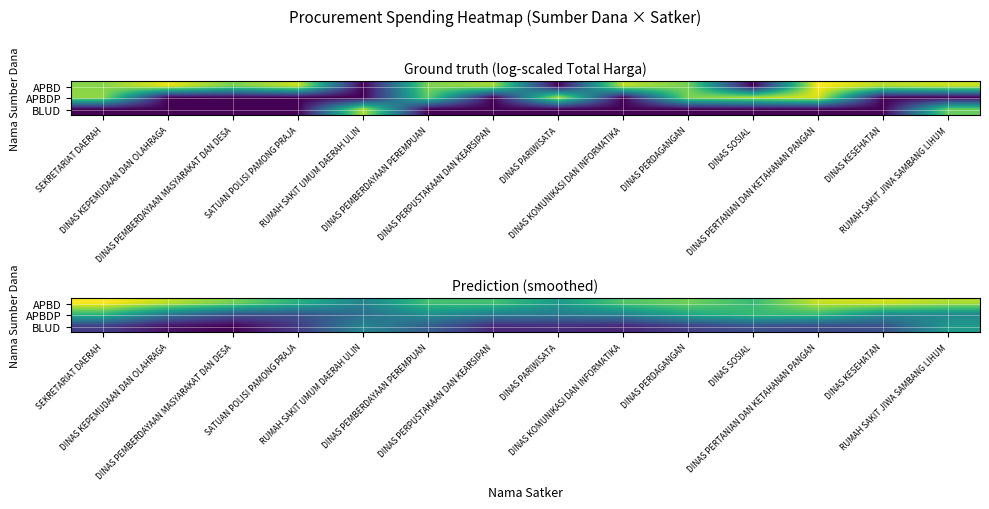

What is the sum of all APBD values?

170.9